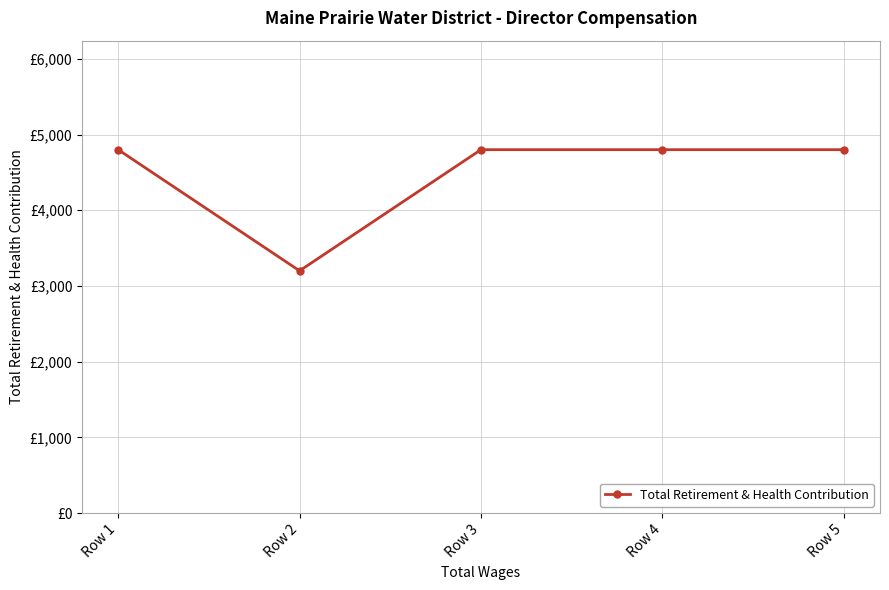

What is the sum of all values?

22400